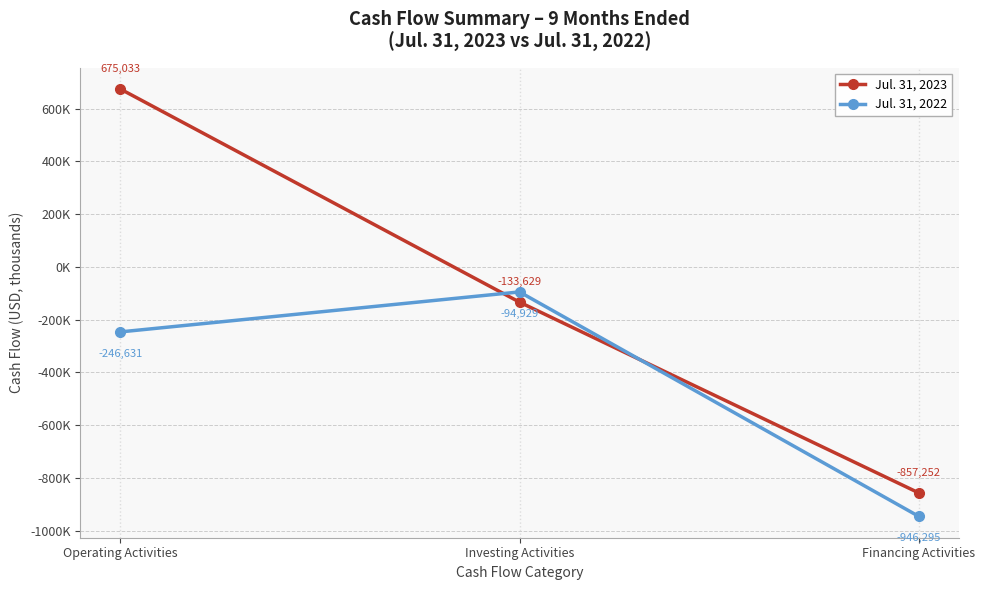

Is this an area chart (filled region under the line)?

No